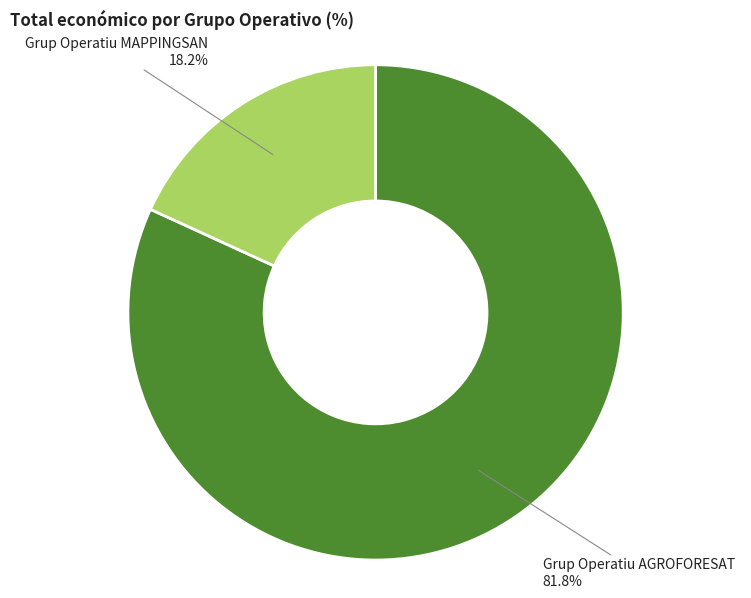

How many slices are in this pie chart?

2